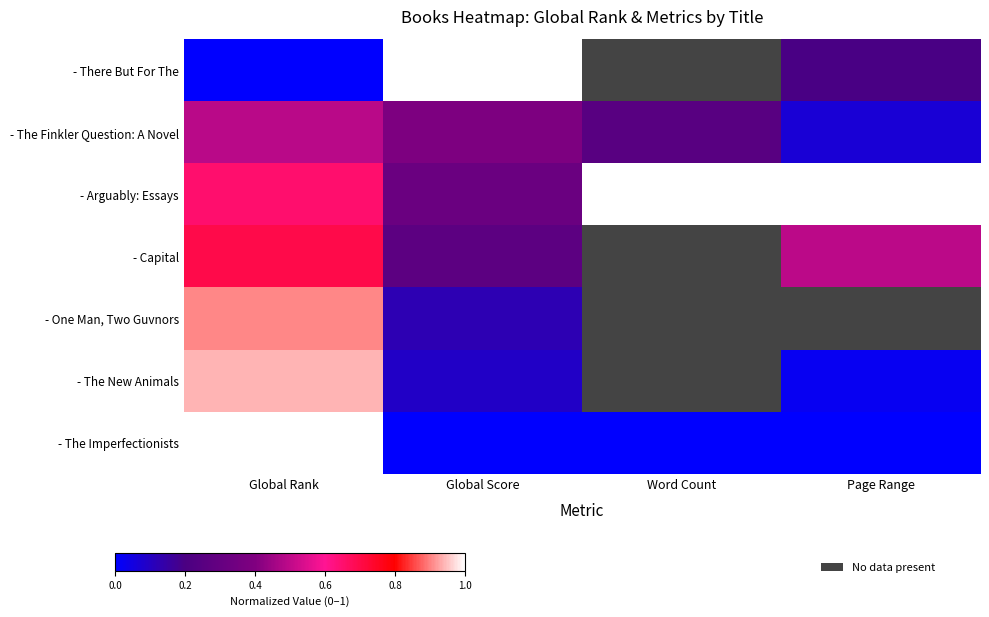

Which has a higher value, Global Score or Page Range?

Global Score